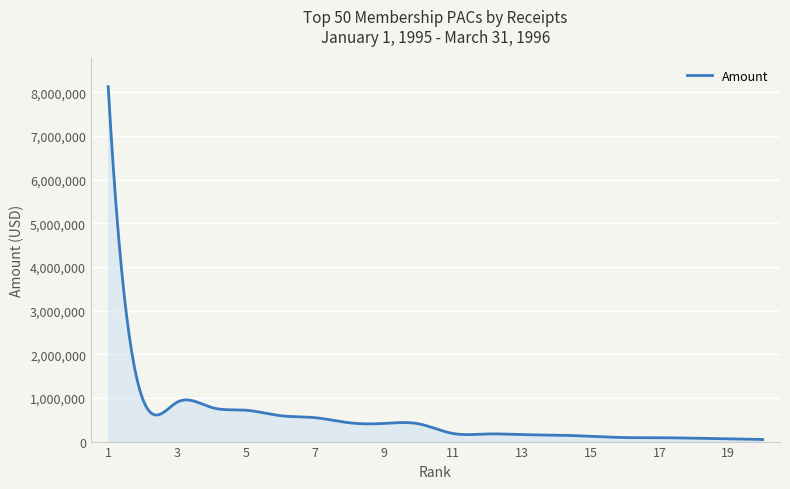

True or false: there are more than 1 points higher than both neighbors.

True